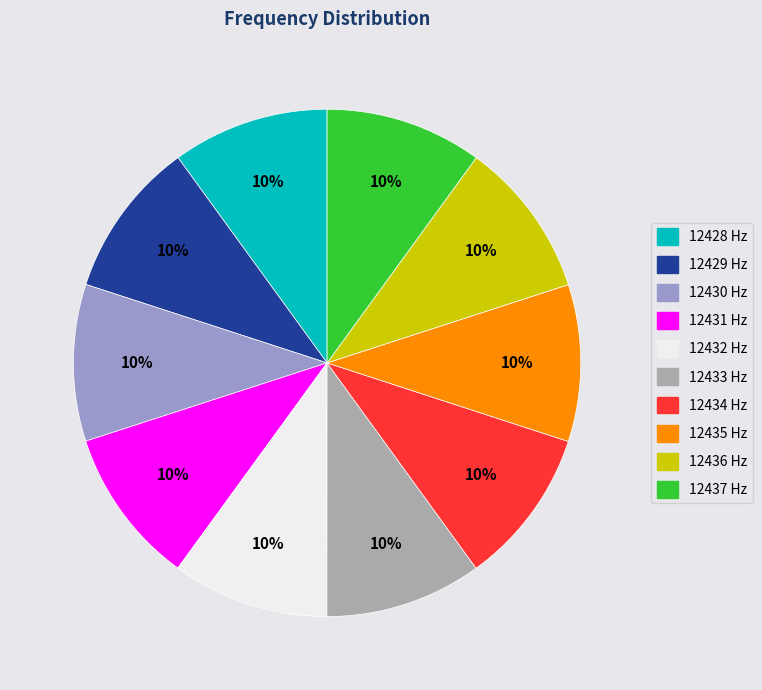

Is there any slice that represents more than half of the pie?

No